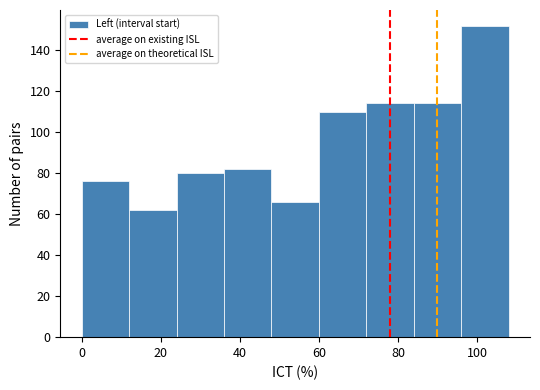

Which range on the x-axis has the tallest bar?

96 to 108